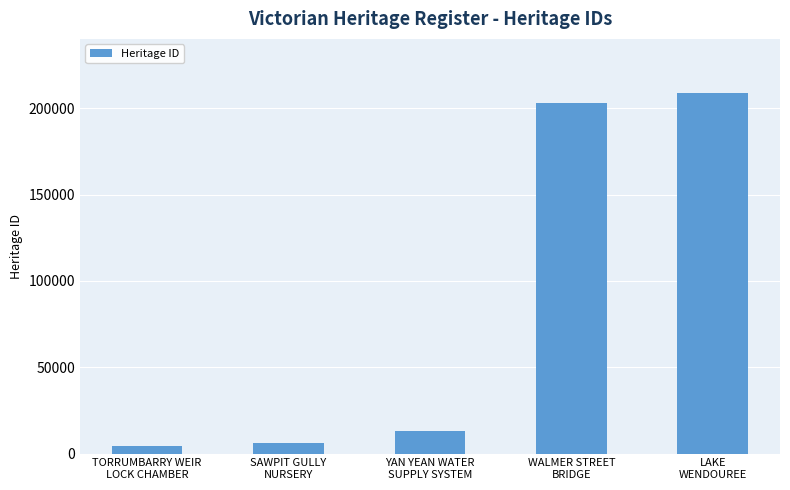

What is the sum of the values at SAWPIT GULLY
NURSERY and LAKE
WENDOUREE?

214904